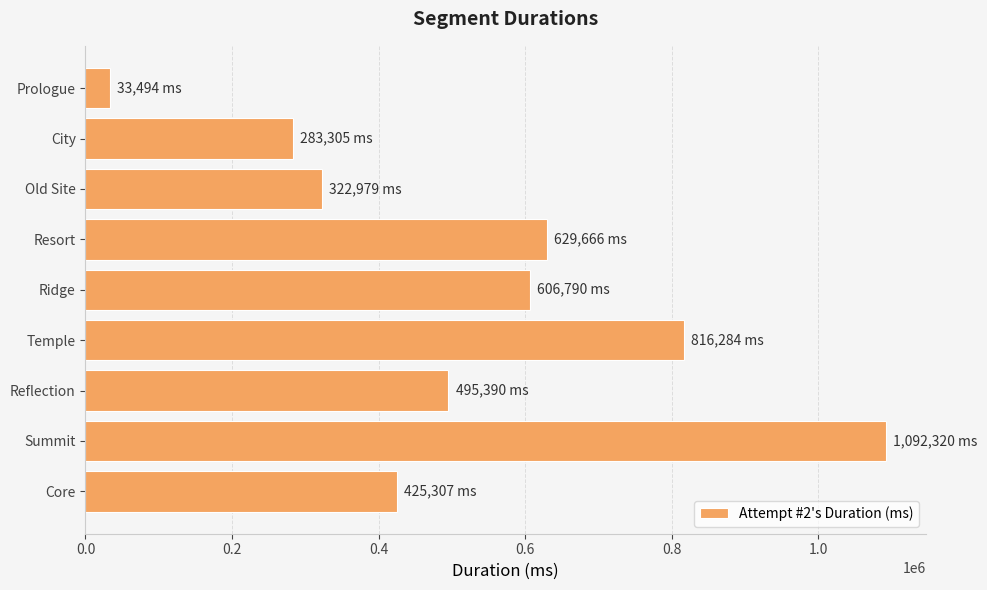

The chart shows a value of 269061 at Reflection. True or false?

False